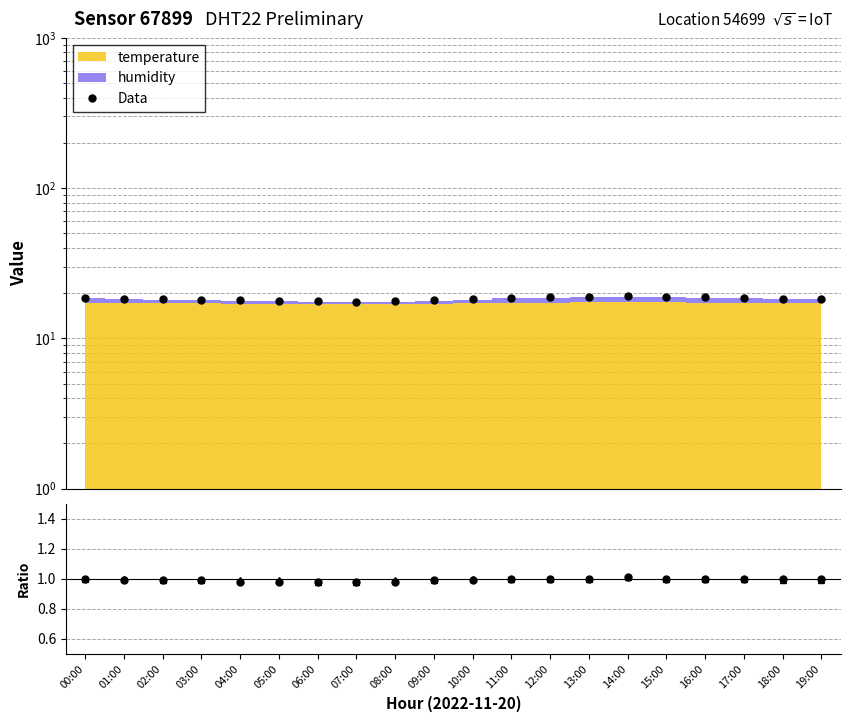

What is the average value of the humidity series?

1.0